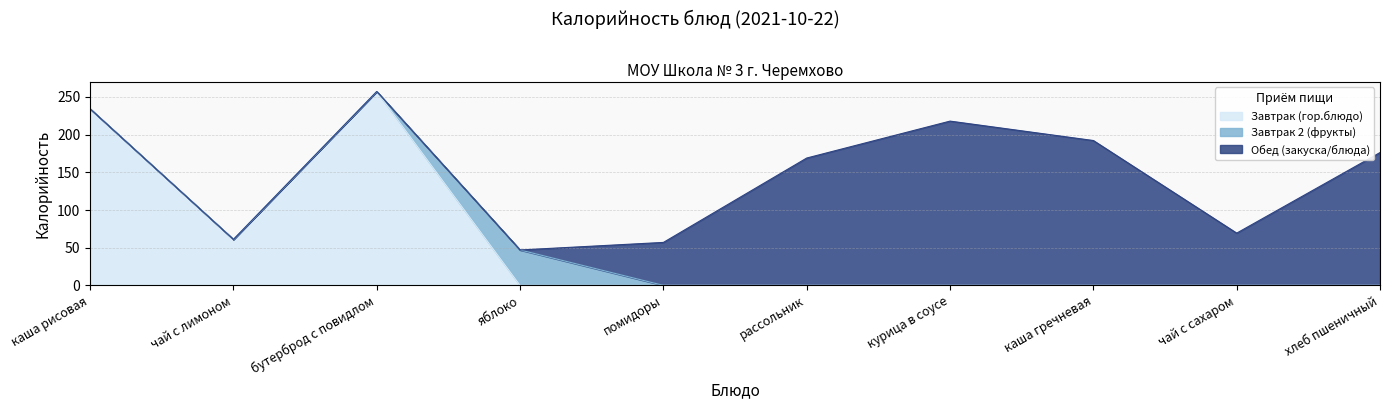

What position from the left is каша рисовая?

1